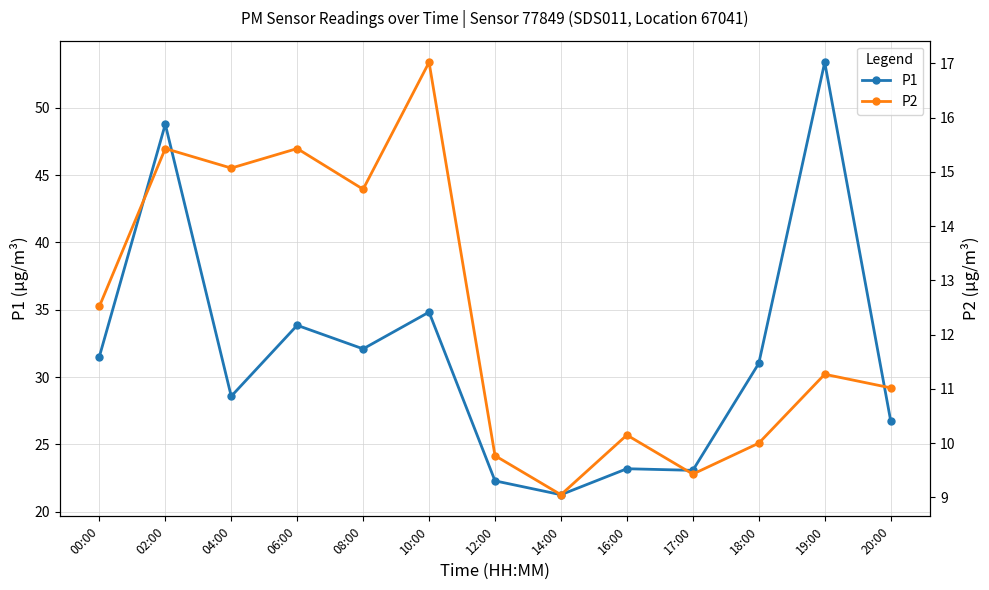

What are all the series names shown in the legend?

P1, P2